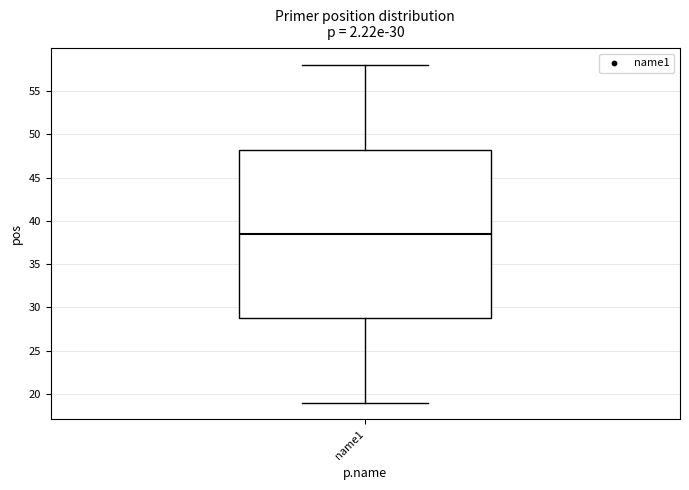

Transcribe this box plot: give where the median line is, the range the box spans, and where the two whiskers end, as read against the y-axis. The values are not printed on the chart, so give them approximately, as read against the axis.

median 38.5, box 29.0 to 48.5, whiskers 19.0 to 58.0